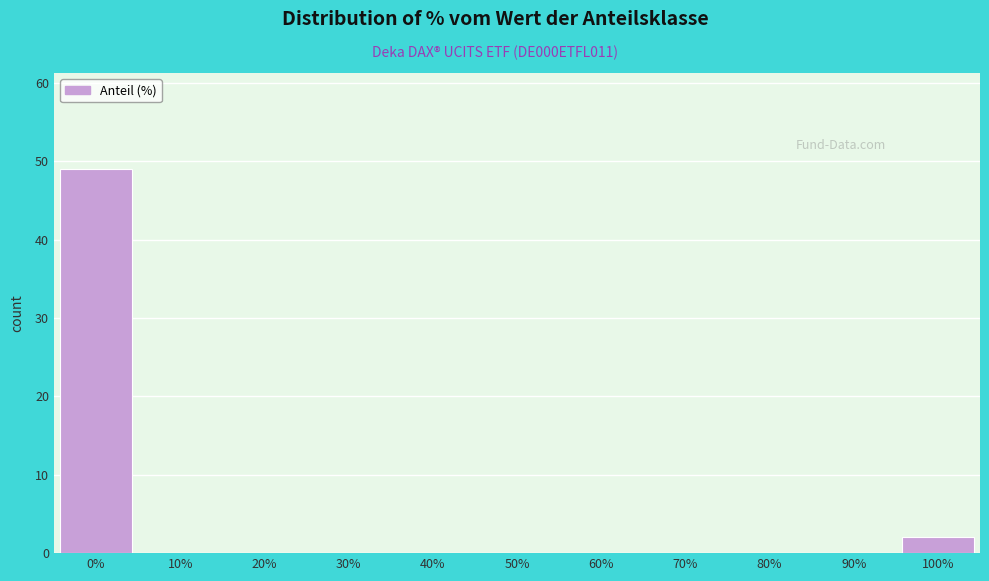

Reading left to right, transcribe this chart: for each bar, give the range it covers on the x-axis and its height. The values are not printed on the chart, so give them approximately, as read against the axis.

-5 to 5: 49
5 to 15: 0
15 to 25: 0
25 to 35: 0
35 to 45: 0
45 to 55: 0
55 to 65: 0
65 to 75: 0
75 to 85: 0
85 to 95: 0
95 to 105: 2